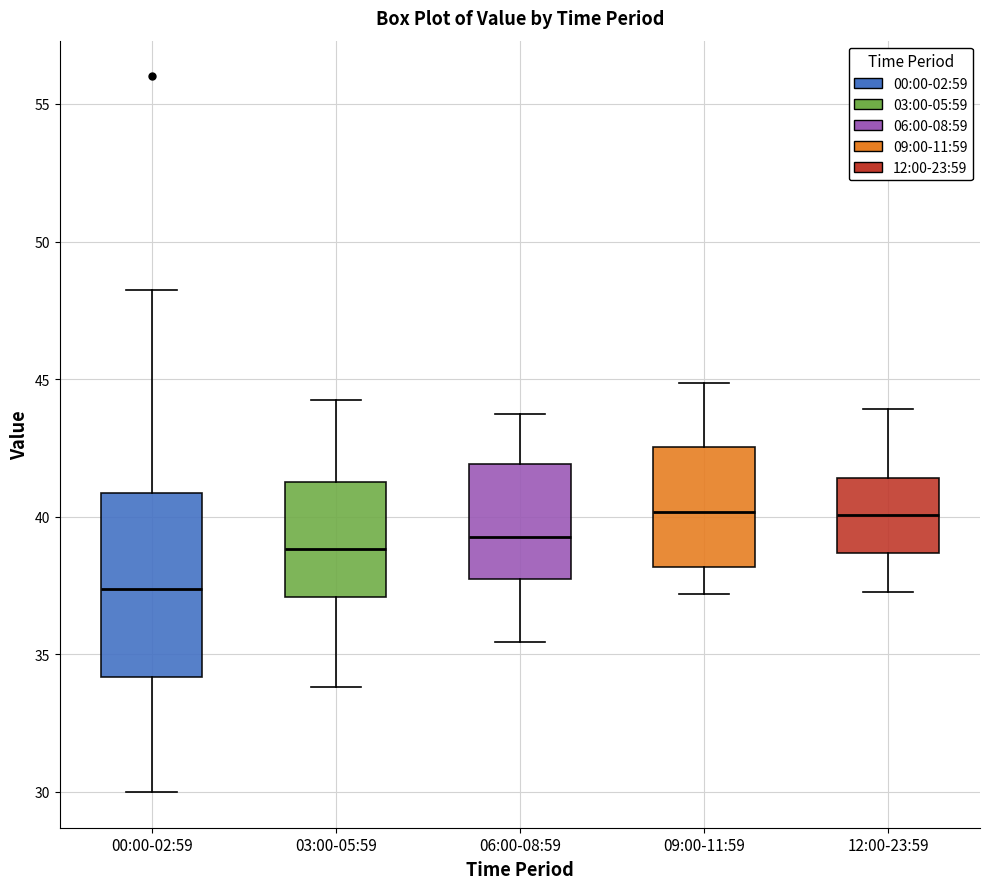

Which box is the tallest, from its lower edge to its upper edge?

00:00-02:59